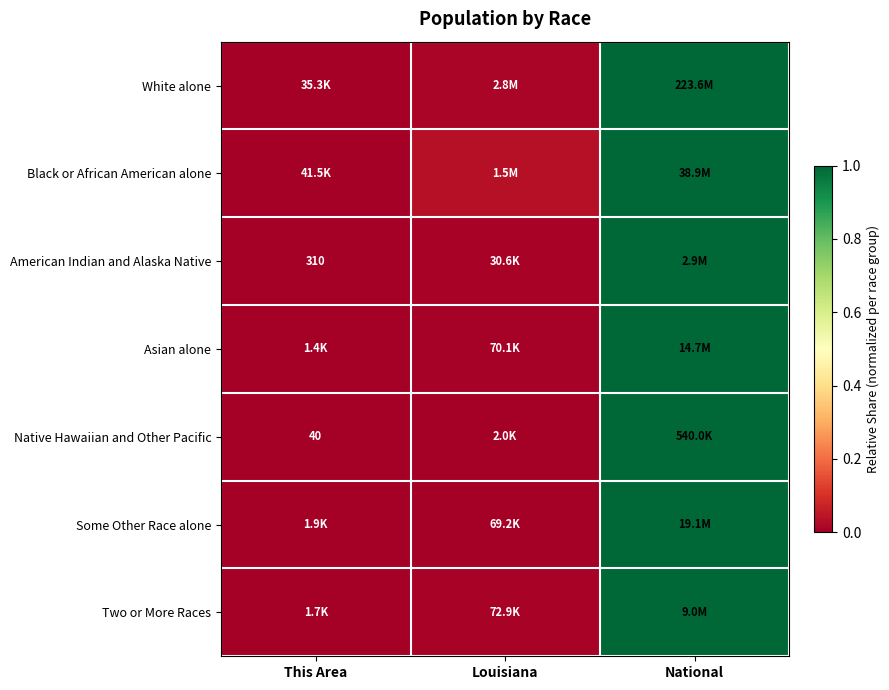

What is the average value of the Asian alone series?

0.3